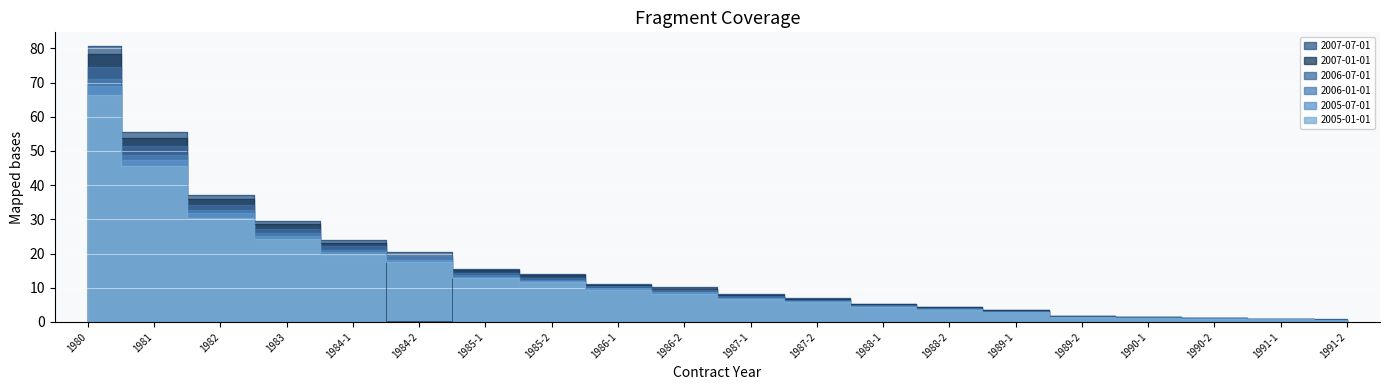

What is the sum of the 2005-07-01 values at 1990-1 and 1987-1?

8.2